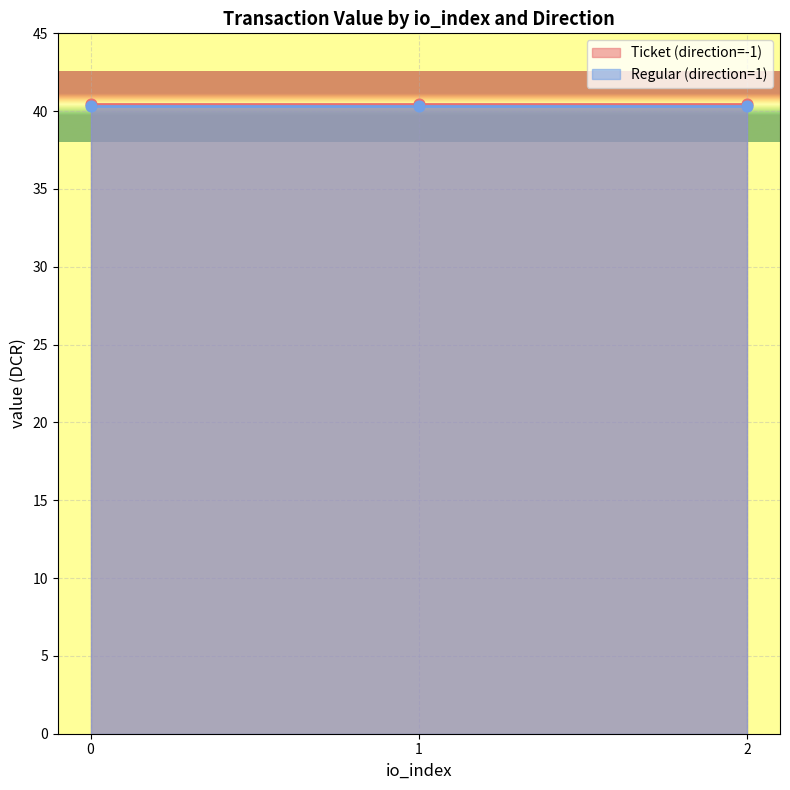

What is the total value across all series at -1?

40.4